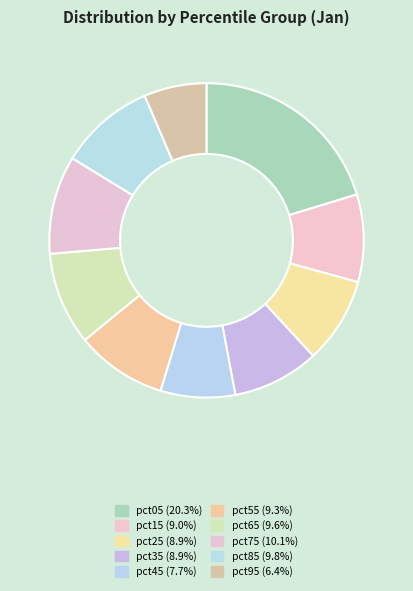

What is the largest slice in the pie chart?

pct05